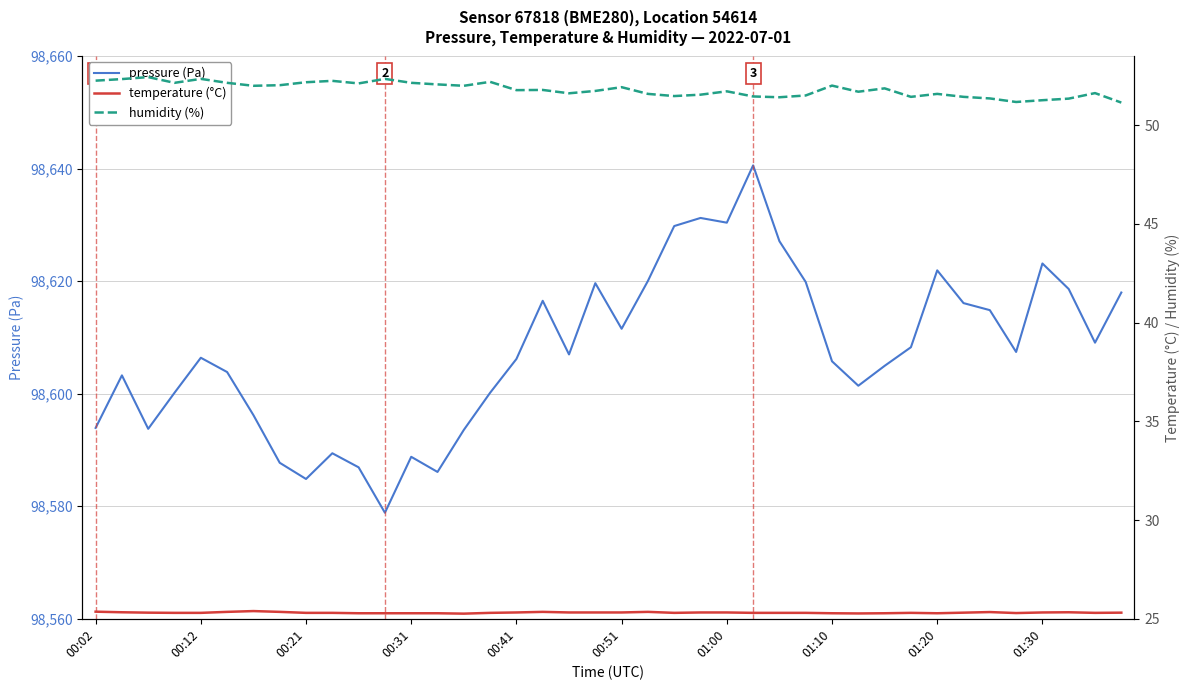

What is the sum of the temperature (°C) values at 11 and 25?

50.6